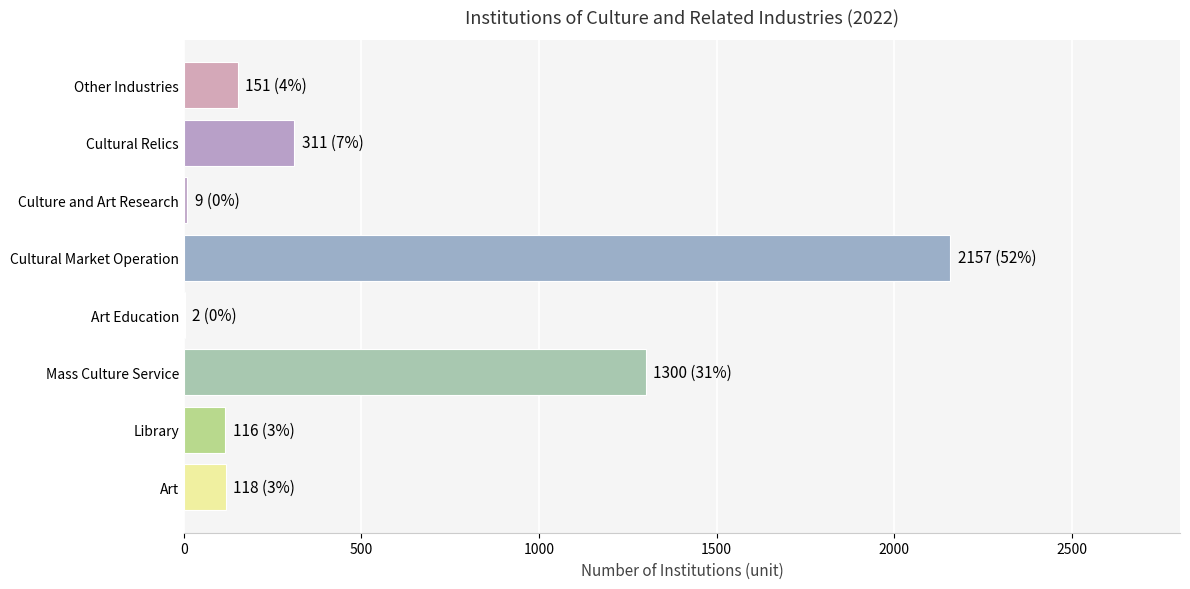

Where is the data nearest to the value 1079?

Mass Culture Service